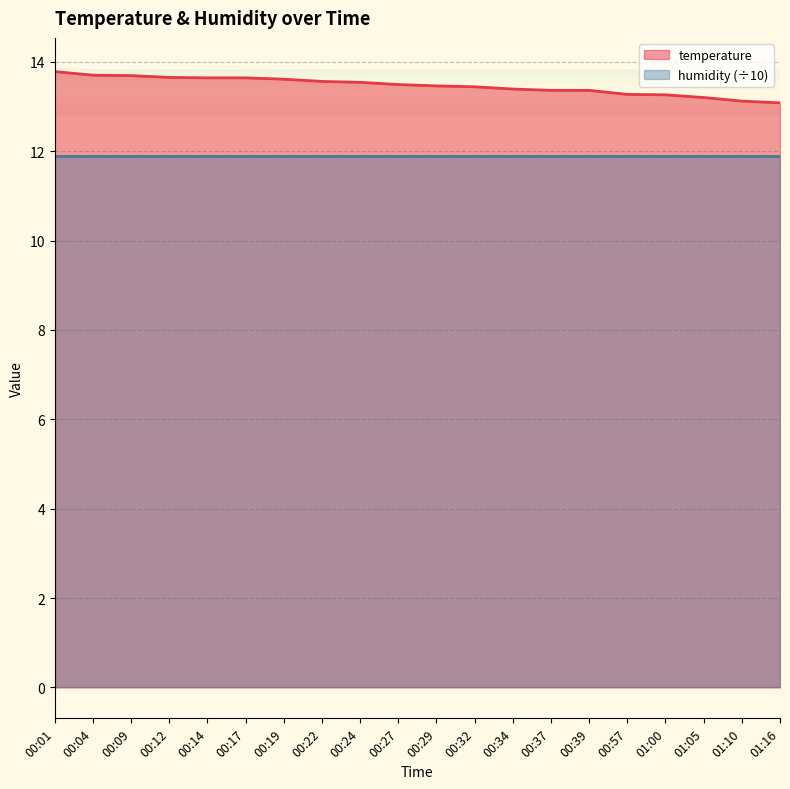

What is the average value?

13.5